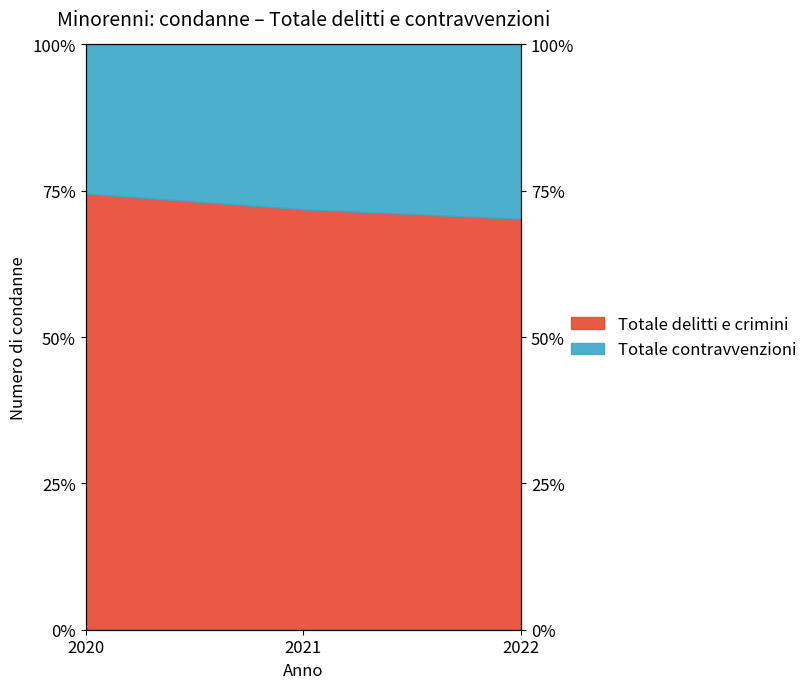

What is the difference between the values at 2022 and 2021?

1.6